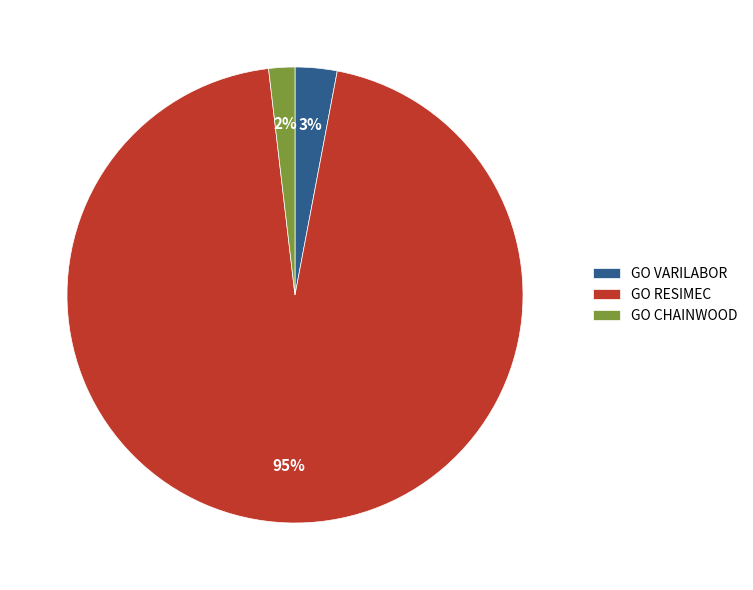

Do GO CHAINWOOD and GO VARILABOR together represent more than half of the pie?

No